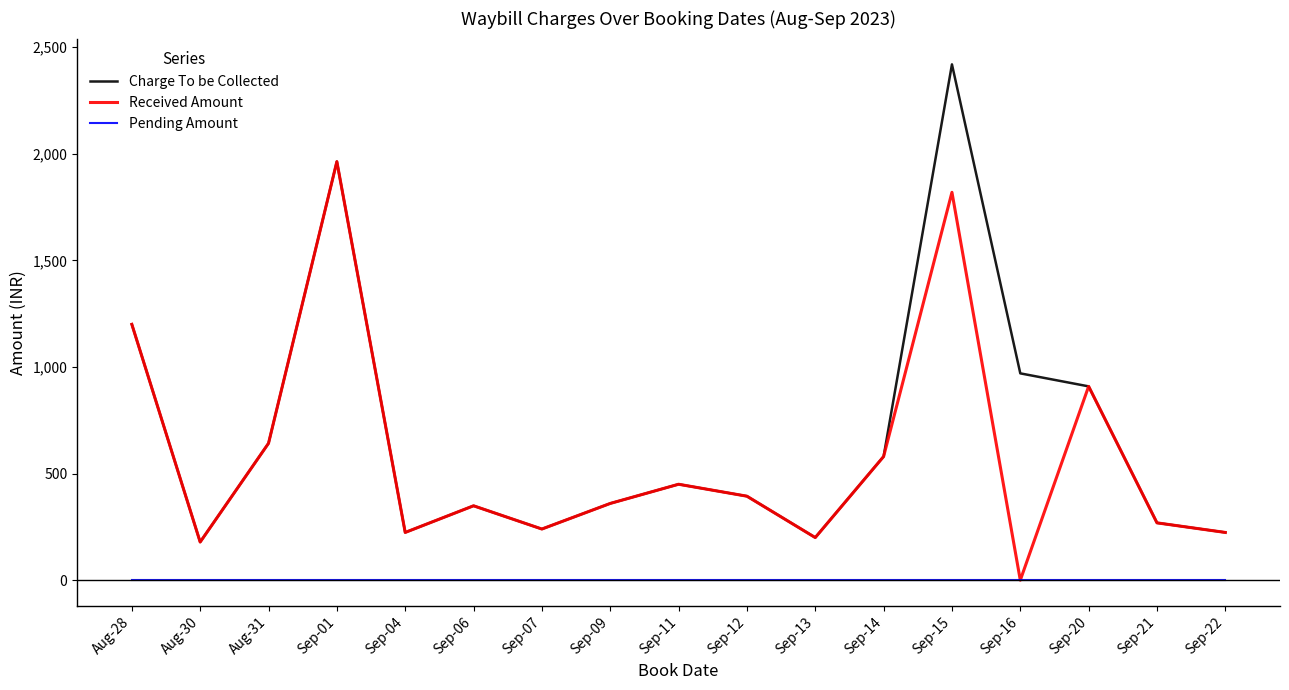

True or false: Charge To be Collected and Pending Amount intersect in this chart.

False